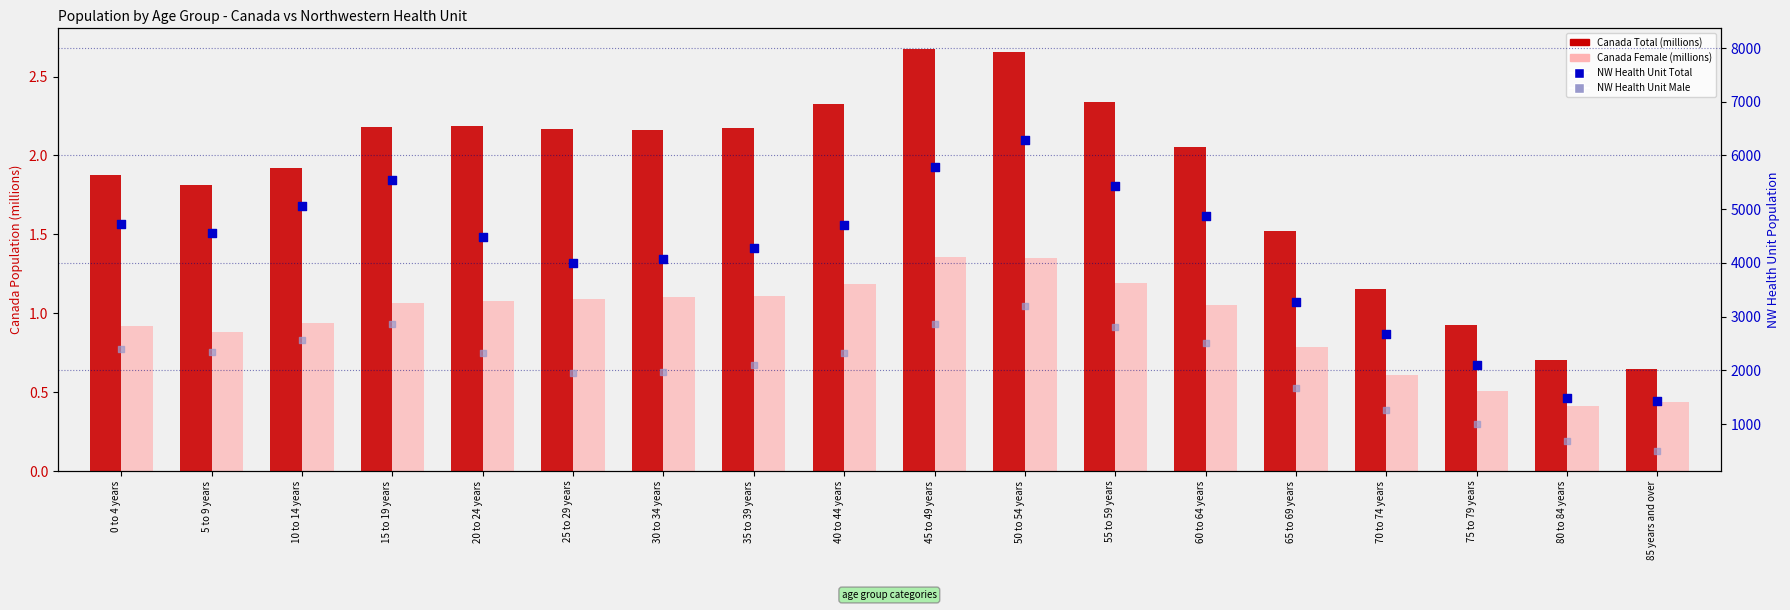

Which series has the largest total across all categories?

NW Health Unit Total